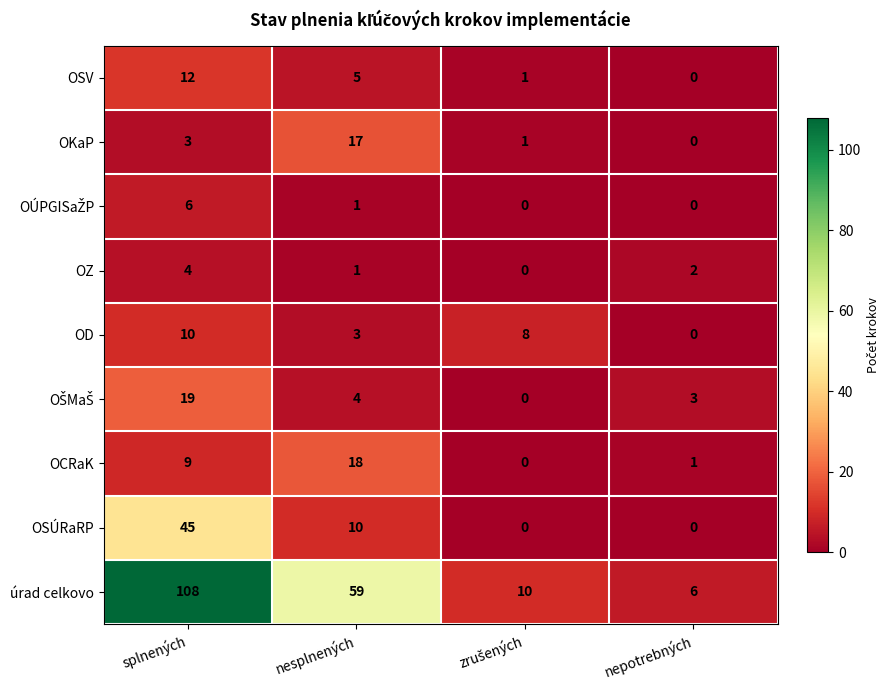

True or false: úrad celkovo has a value of 71 at splnených.

False